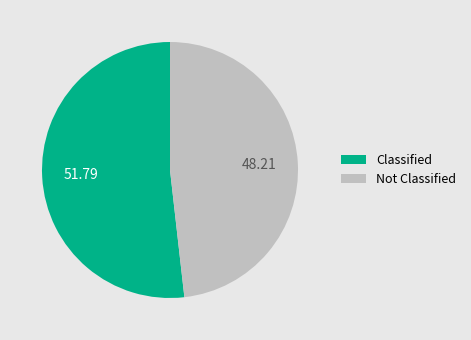

Rank the categories by value from highest to lowest.

Classified, Not Classified